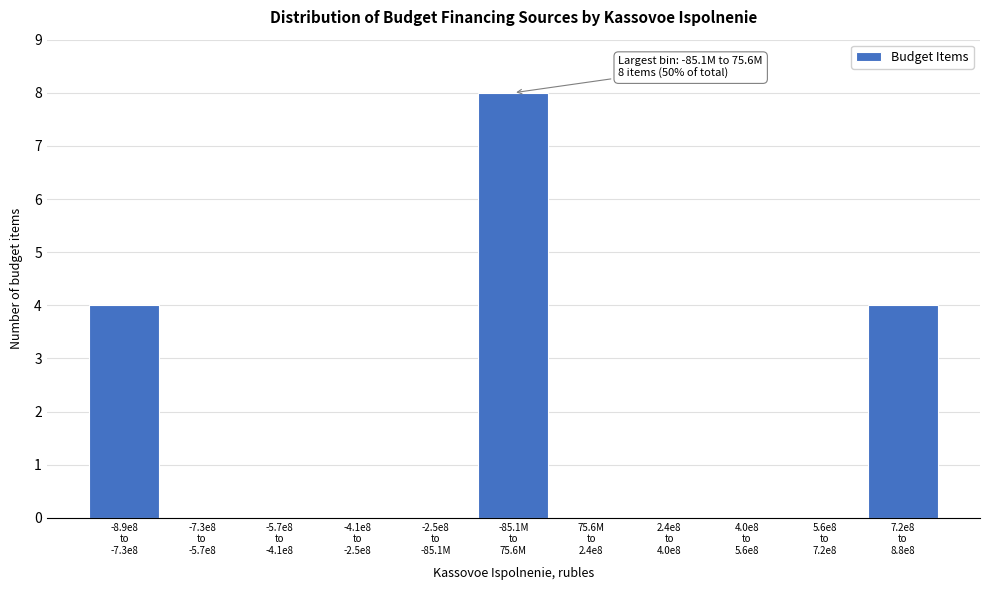

What is the sum of all values?

16